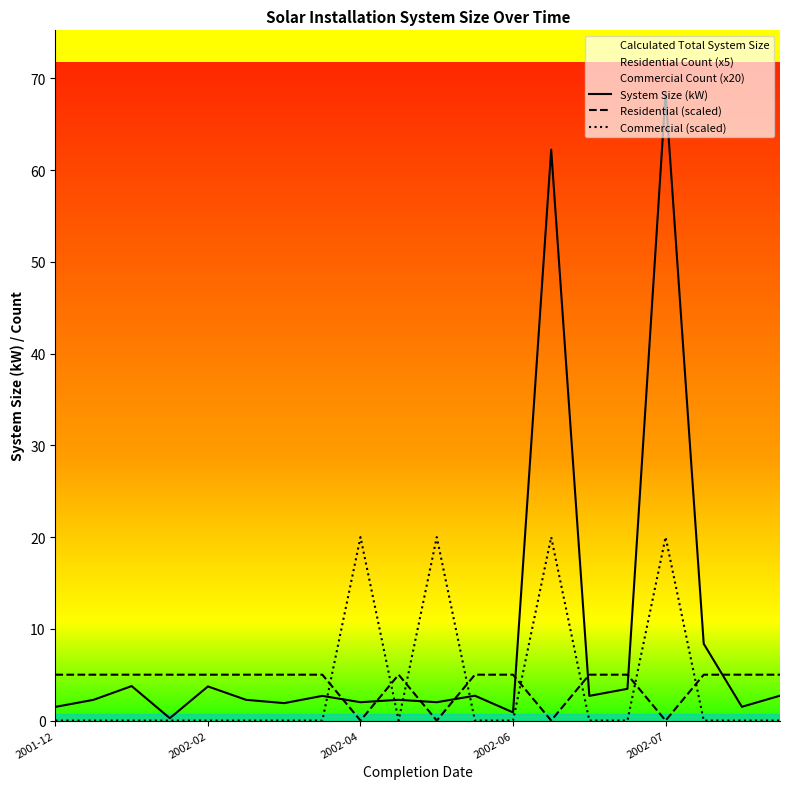

The value of Commercial (scaled) at 2002-06 is 9.9. True or false?

False